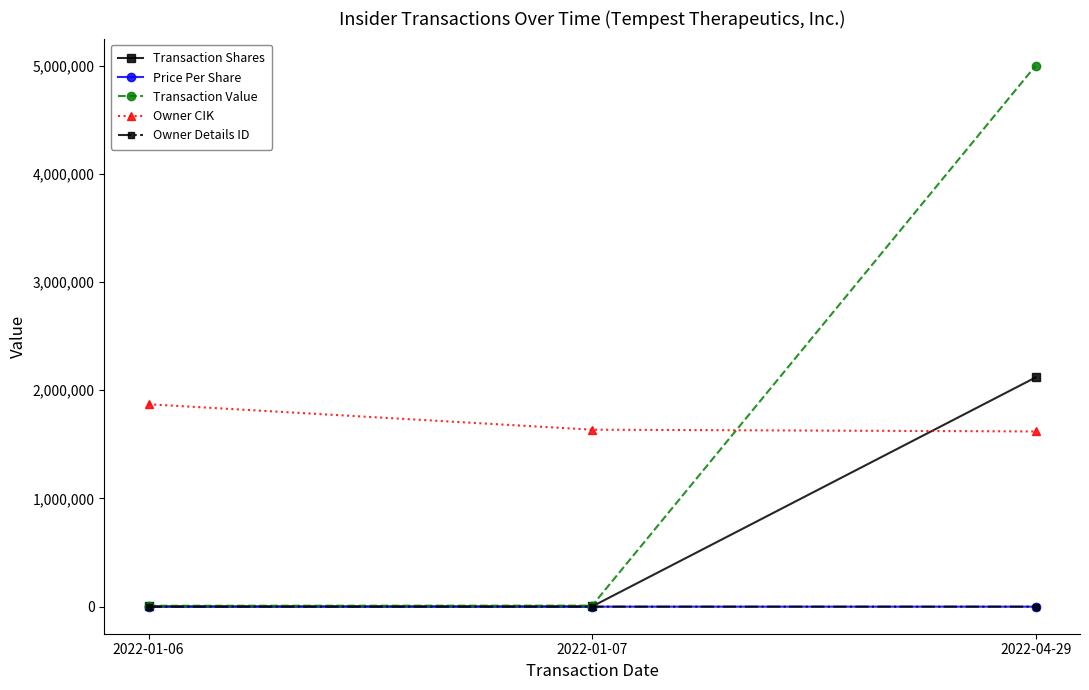

Which series changed the most between 2022-01-06 and 2022-04-29?

Transaction Value